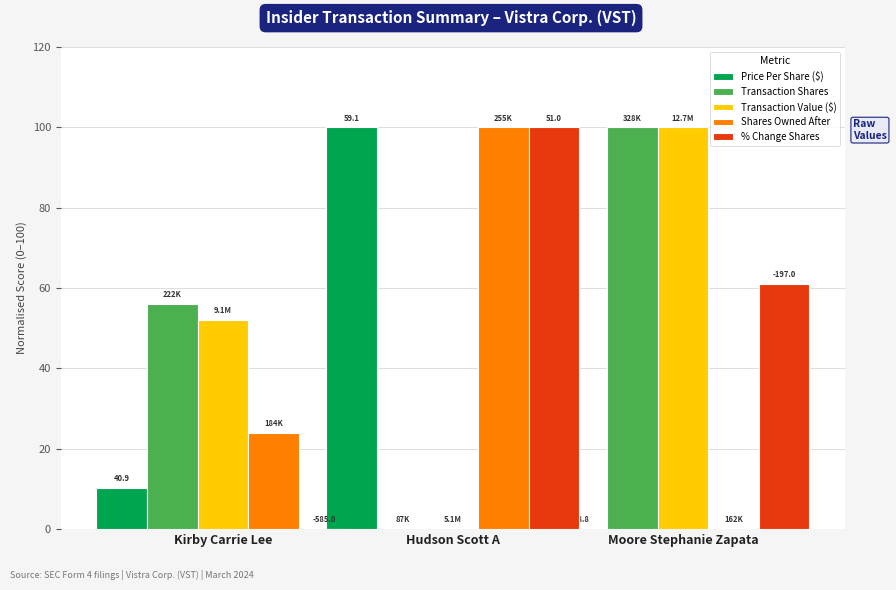

How many data points in Transaction Shares are above 56?

2